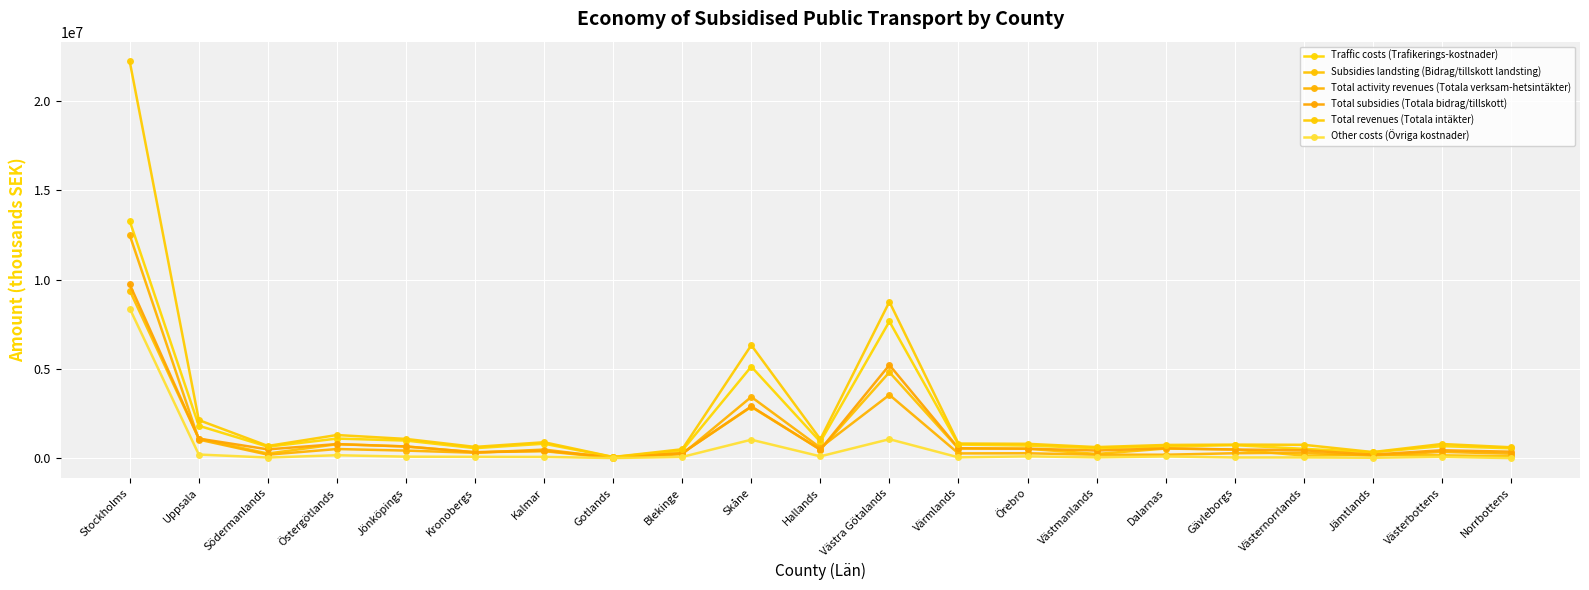

What is the difference between the Total activity revenues (Totala verksam-hetsintäkter) values at Kronobergs and Västernorrlands?

6228